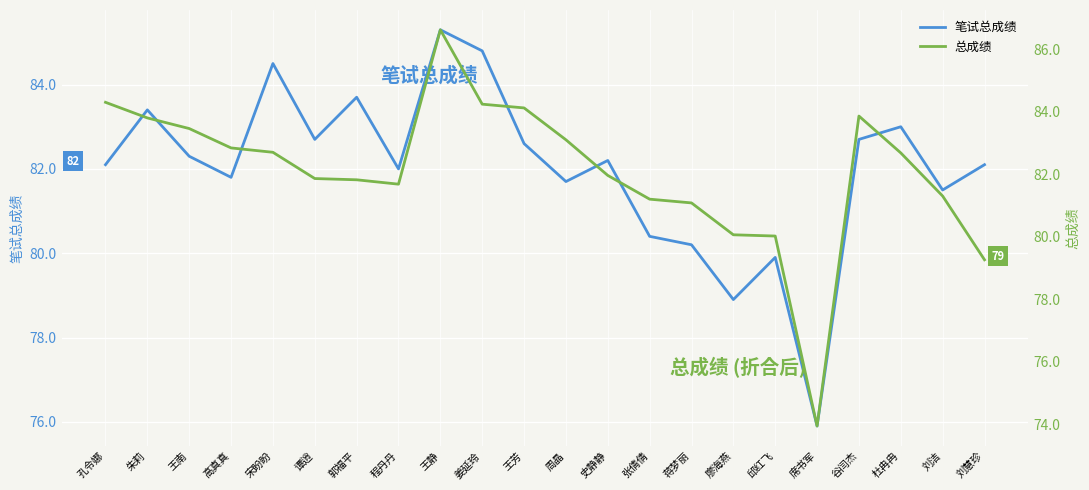

List the labels in order of 总成绩 value, largest first.

王静, 孔令娜, 姜延玲, 王芳, 谷闫杰, 朱莉, 王南, 周晶, 高真真, 宋盼盼, 杜冉冉, 史静静, 谭逍, 郭福平, 程丹丹, 刘洁, 张倩倩, 蒋梦丽, 廖海燕, 邱红飞, 刘慧珍, 席书军